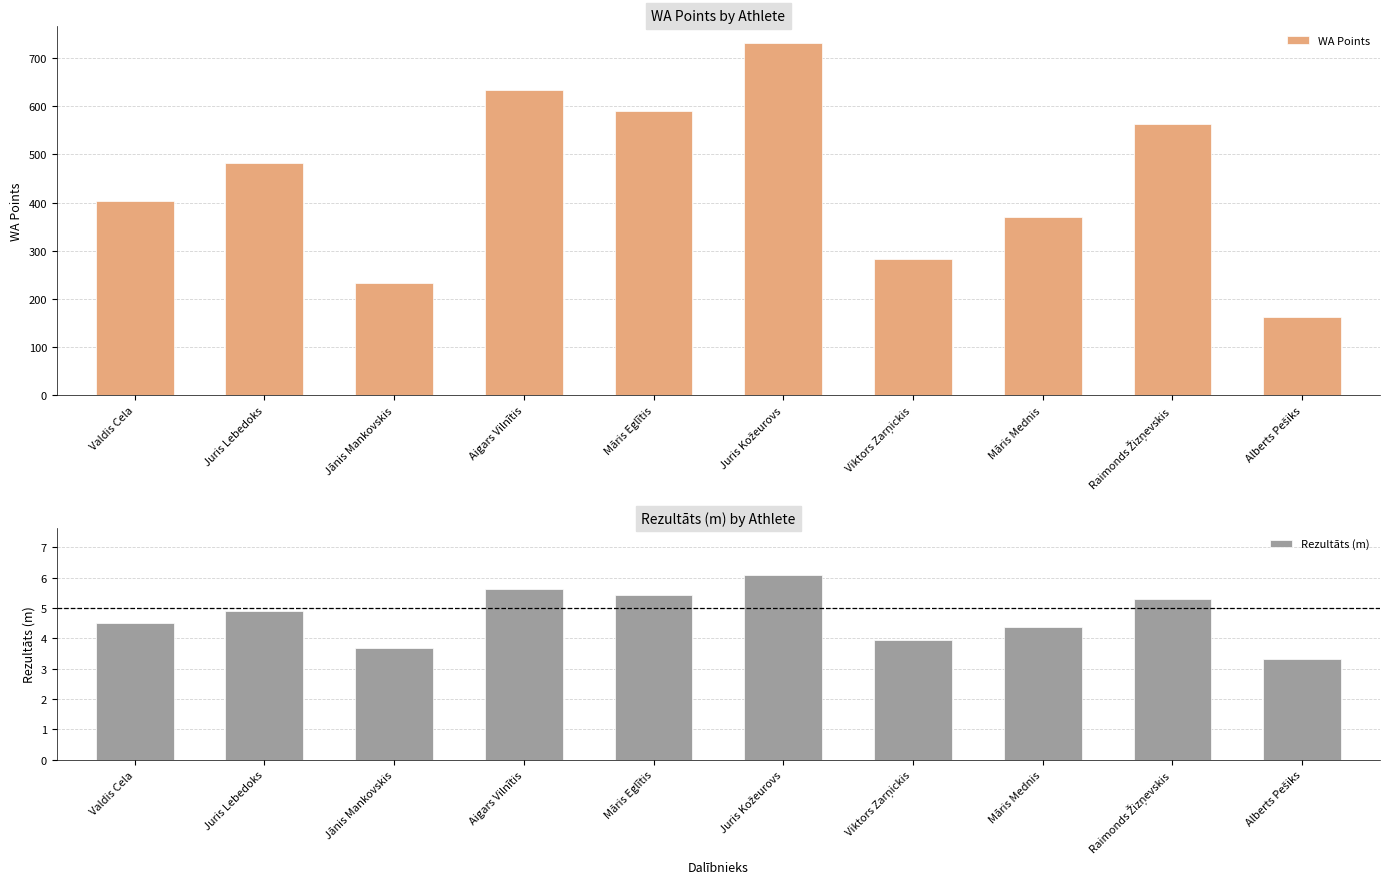

Which has a higher value, Juris Lebedoks or Alberts Pešiks?

Juris Lebedoks